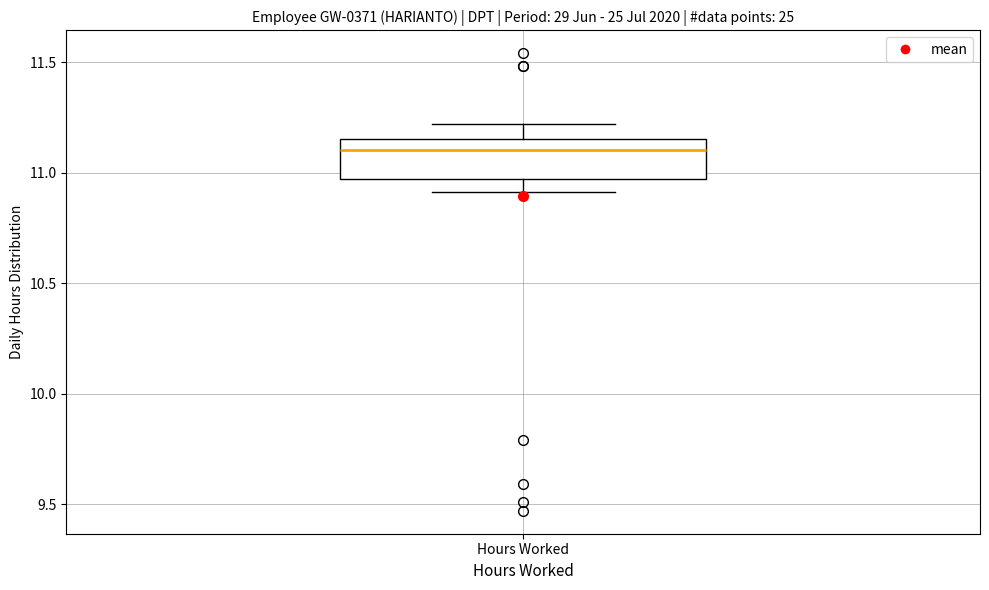

Transcribe this box plot: give where the median line is, the range the box spans, and where the two whiskers end, as read against the y-axis. The values are not printed on the chart, so give them approximately, as read against the axis.

median 11.10, box 10.95 to 11.15, whiskers 10.90 to 11.20